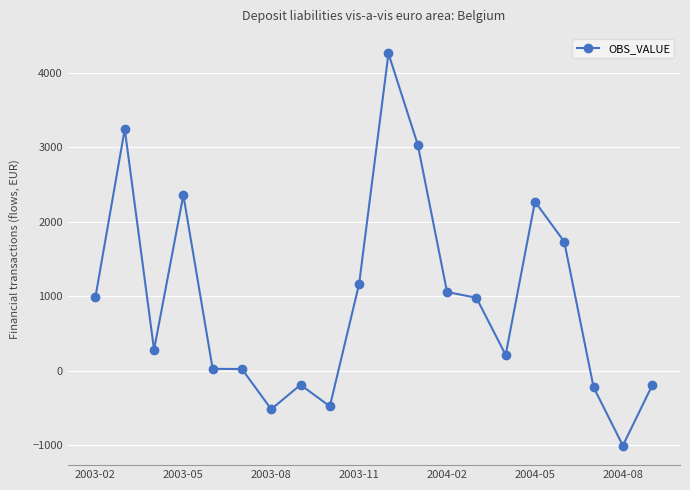

What is the minimum value shown in the chart?

-1002.8